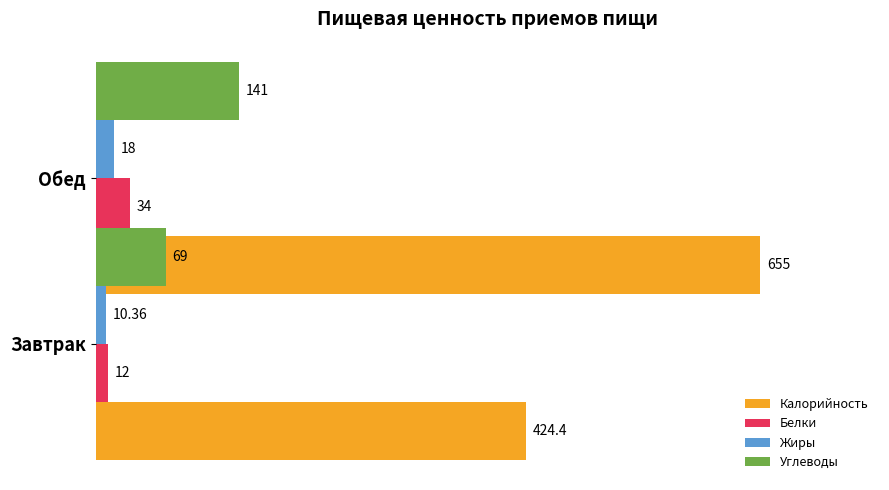

How many data points in Калорийность are less than 655?

1